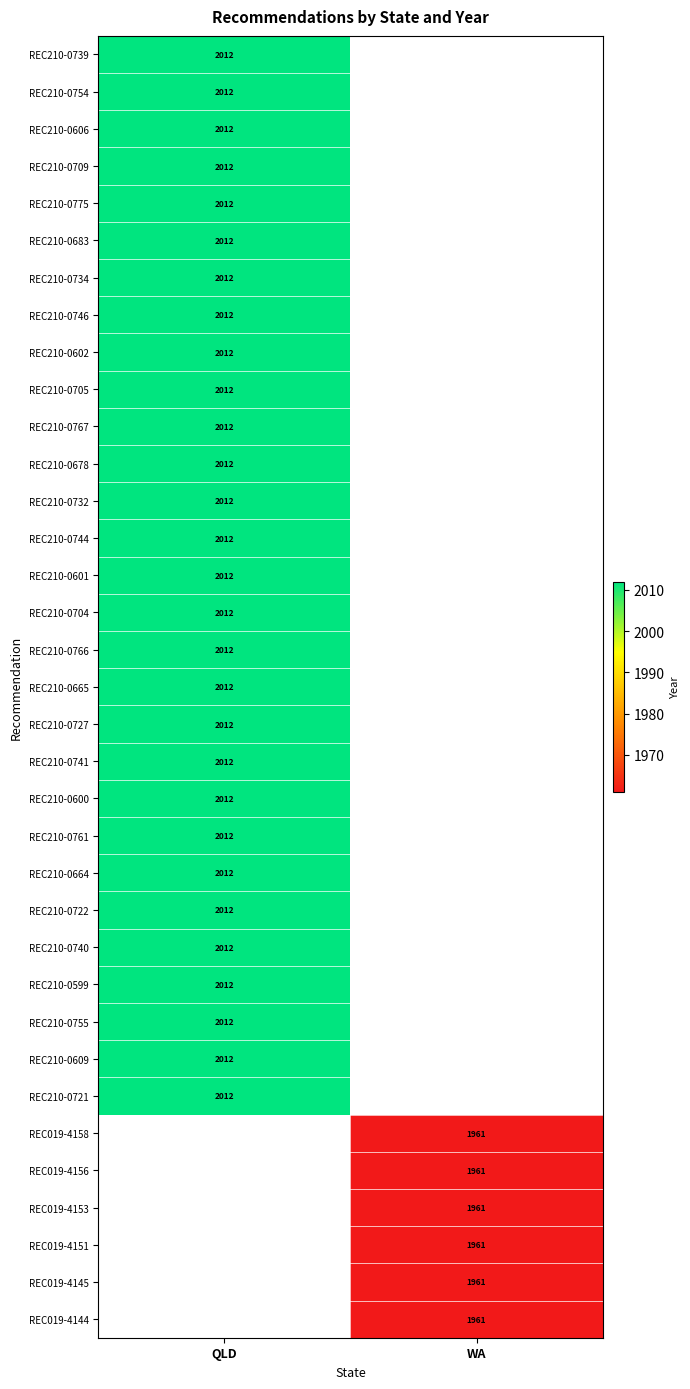

How many categories are shown in the chart?

2